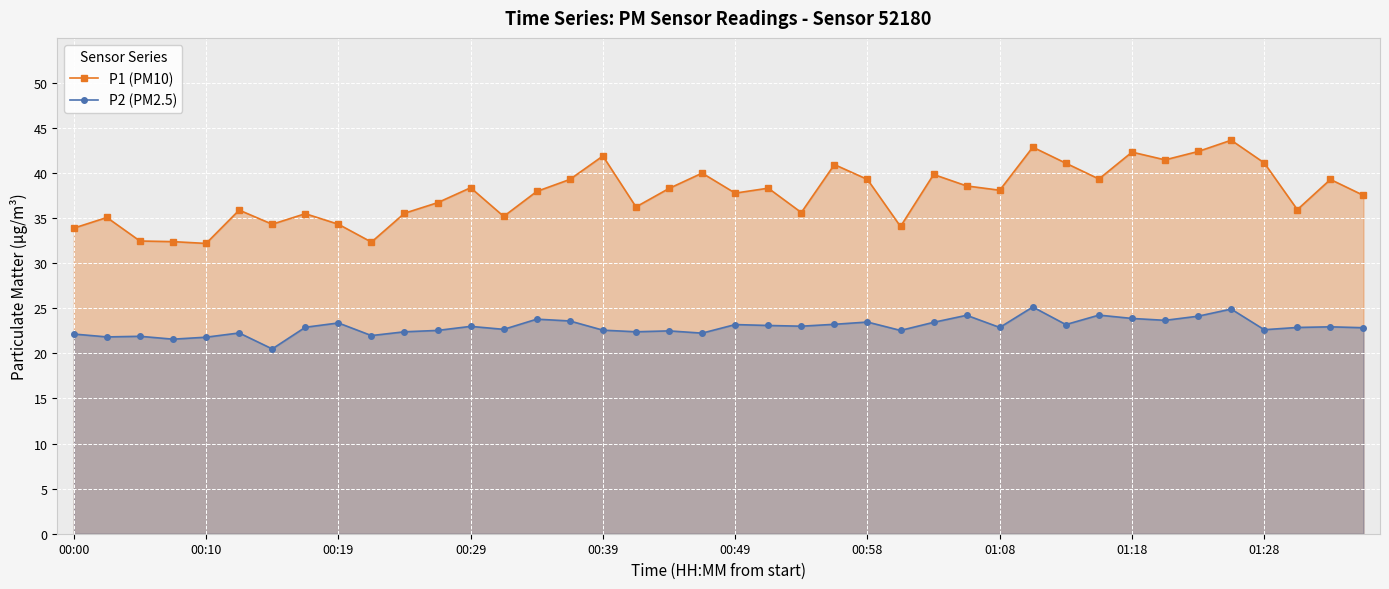

True or false: P1 (PM10) and P2 (PM2.5) cross at least once.

False